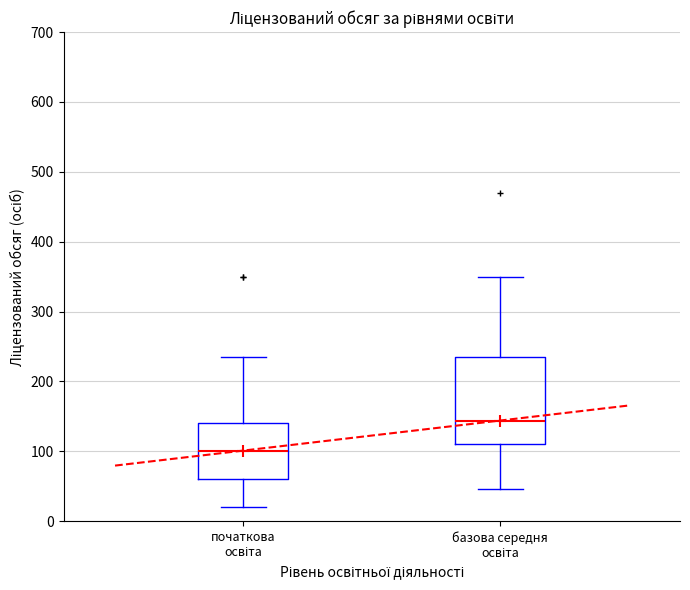

Which box is the tallest, from its lower edge to its upper edge?

базова середня освіта